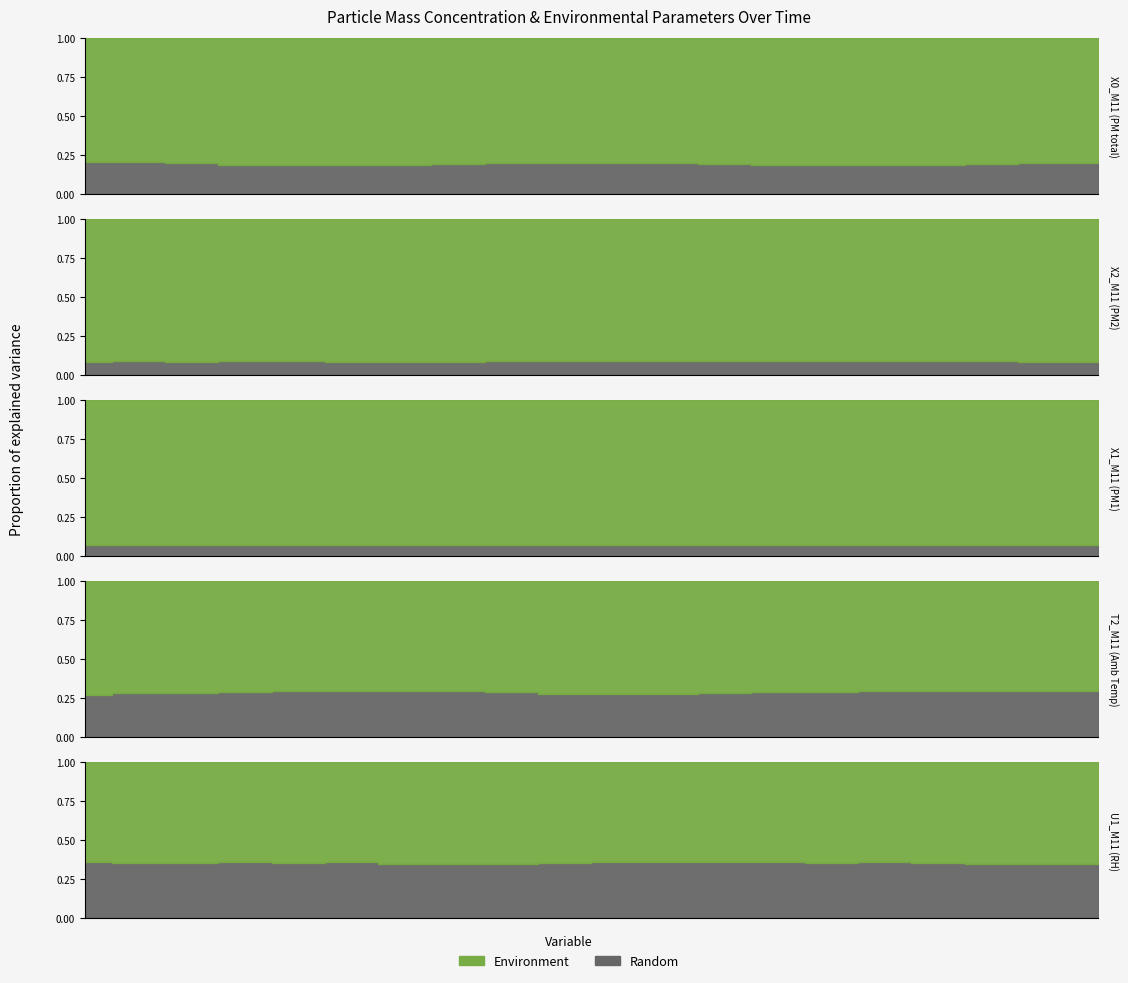

Count the number of categories in the chart.

20